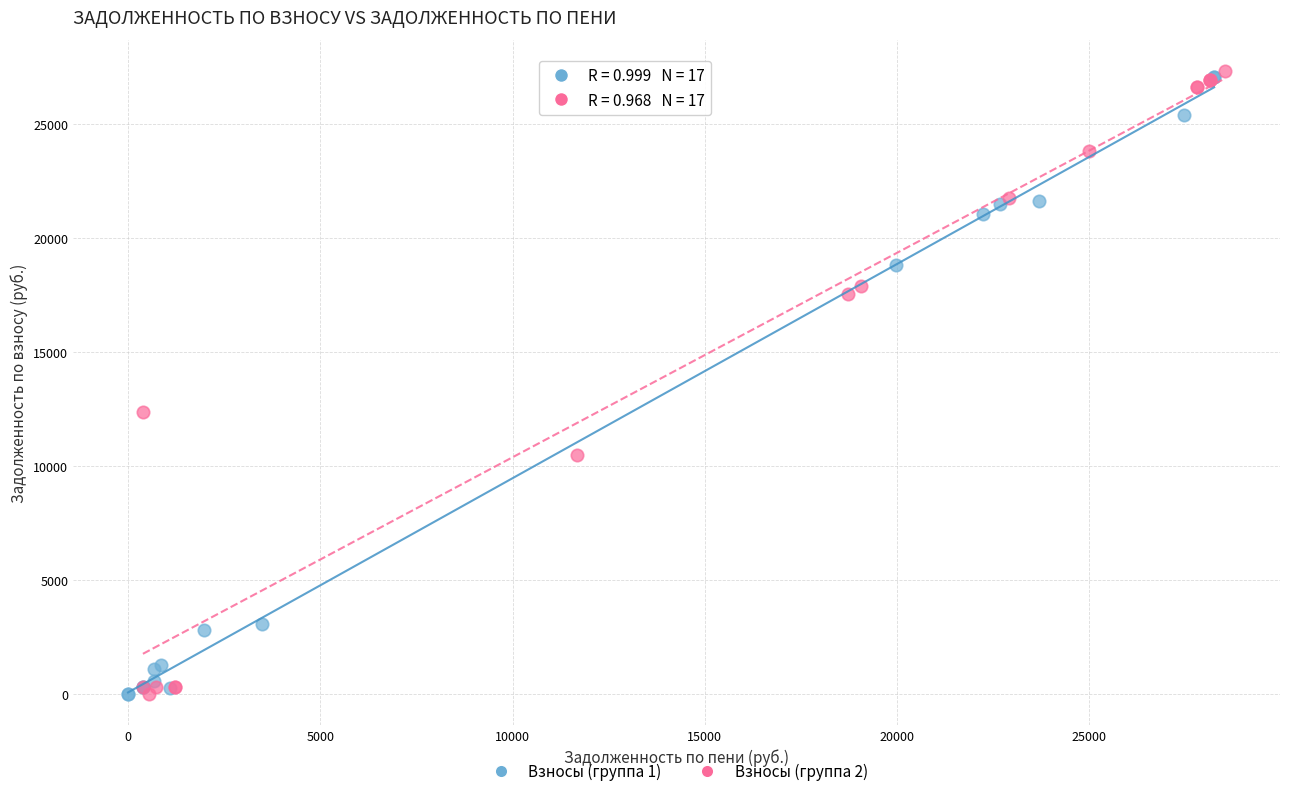

What are all the series names shown in the legend?

Взносы (группа 1), Взносы (группа 2)